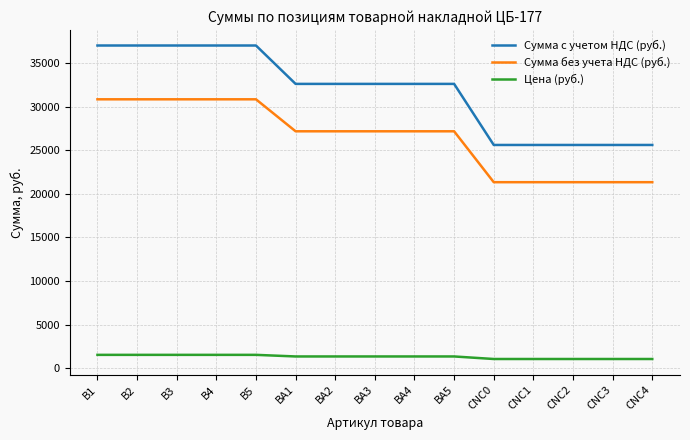

Which series has the largest total across all categories?

Сумма с учетом НДС (руб.)